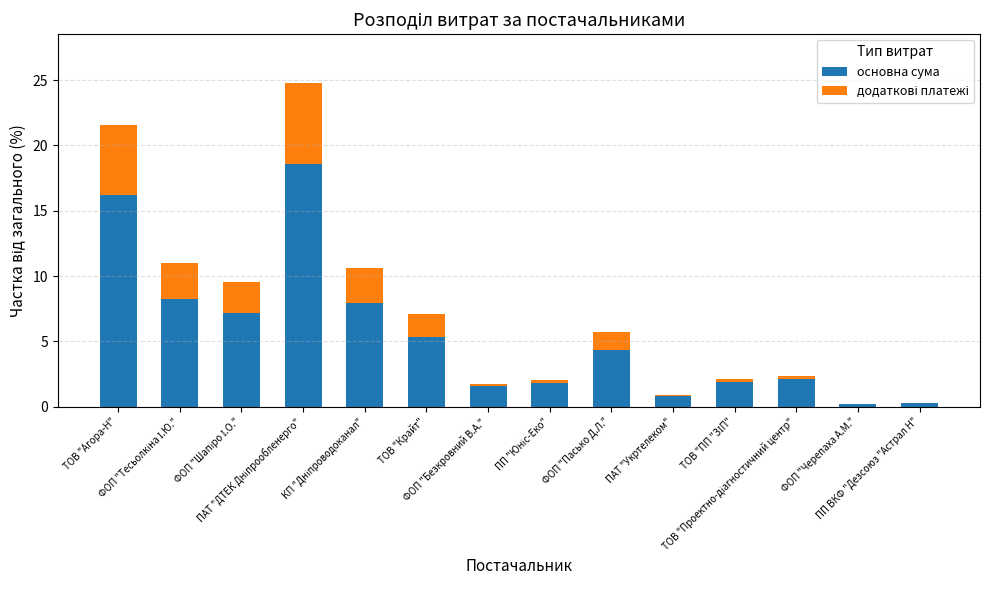

What is the highest value of the основна сума series?

18.6